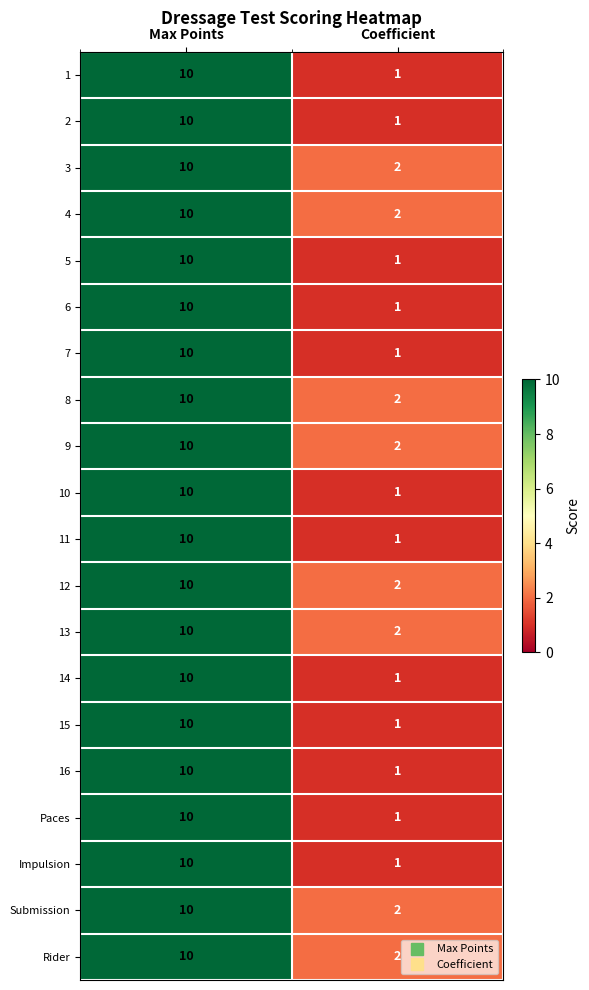

What is the sum of all 13 values?

12